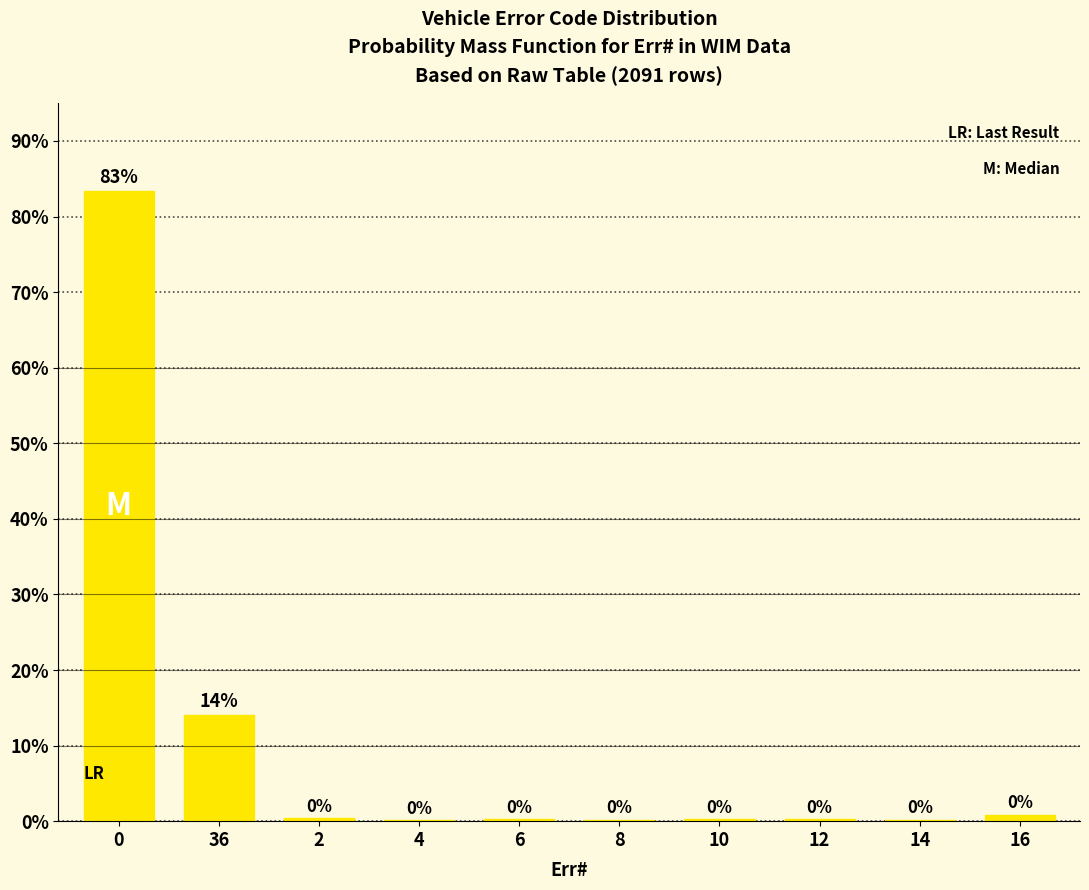

What position from the right is 12?

3